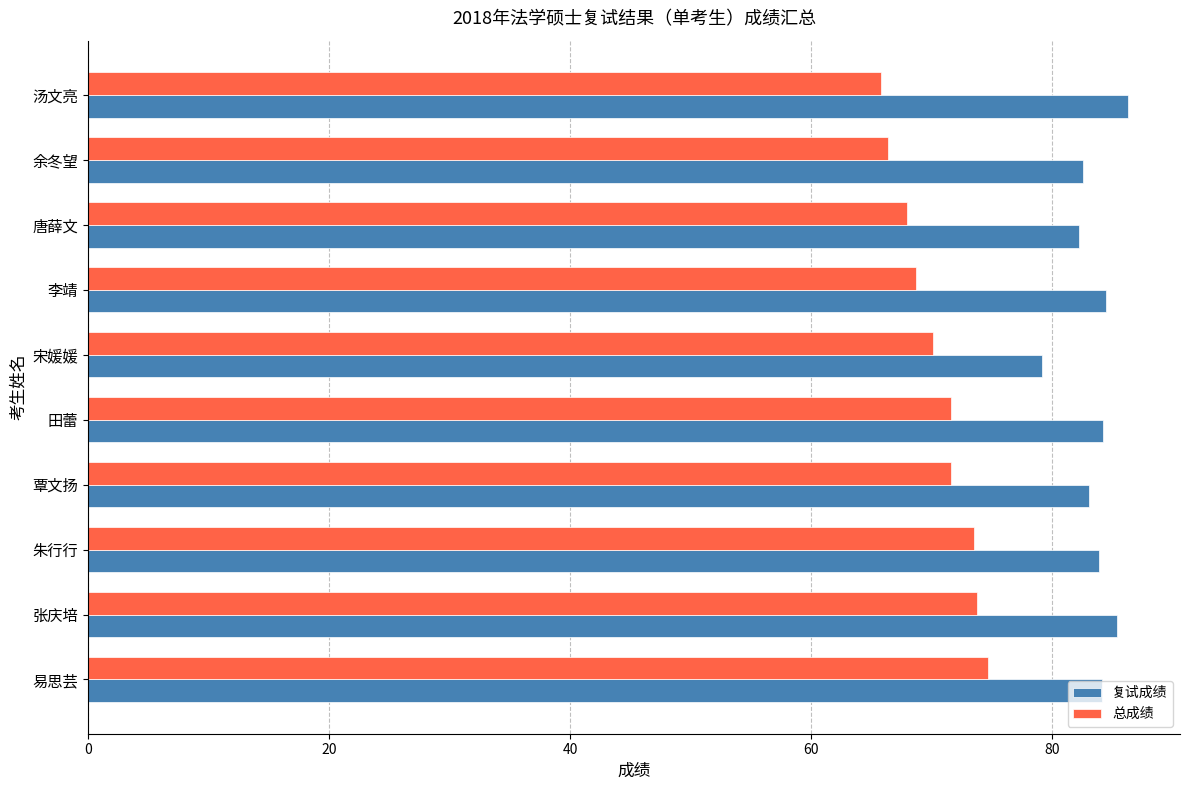

Which series has the largest total across all categories?

复试成绩